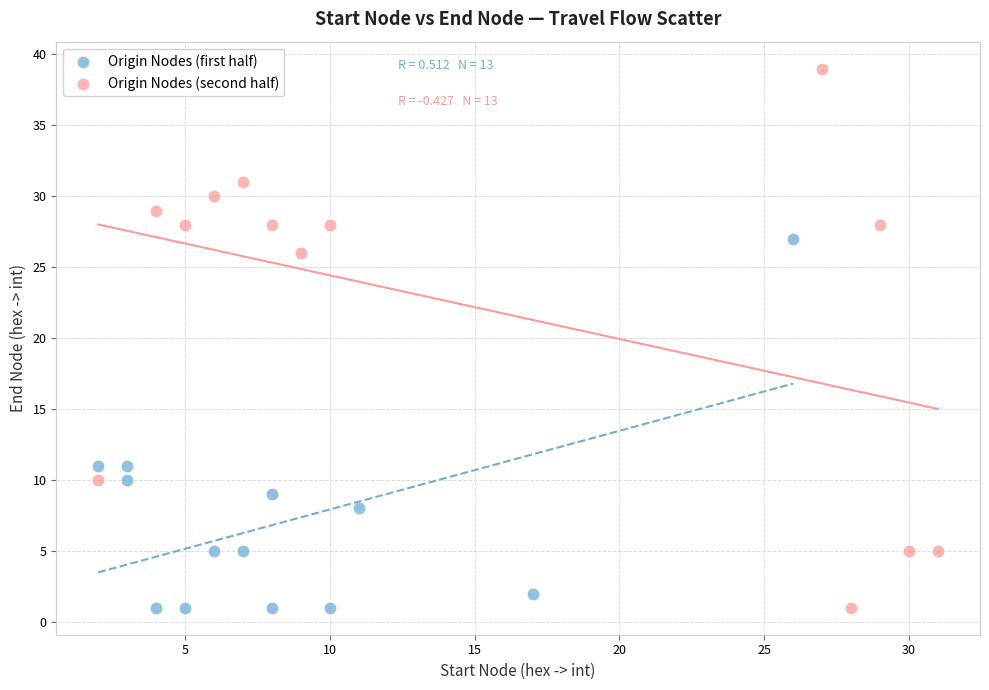

Which series has the largest Y range (max minus min)?

Origin Nodes (second half)